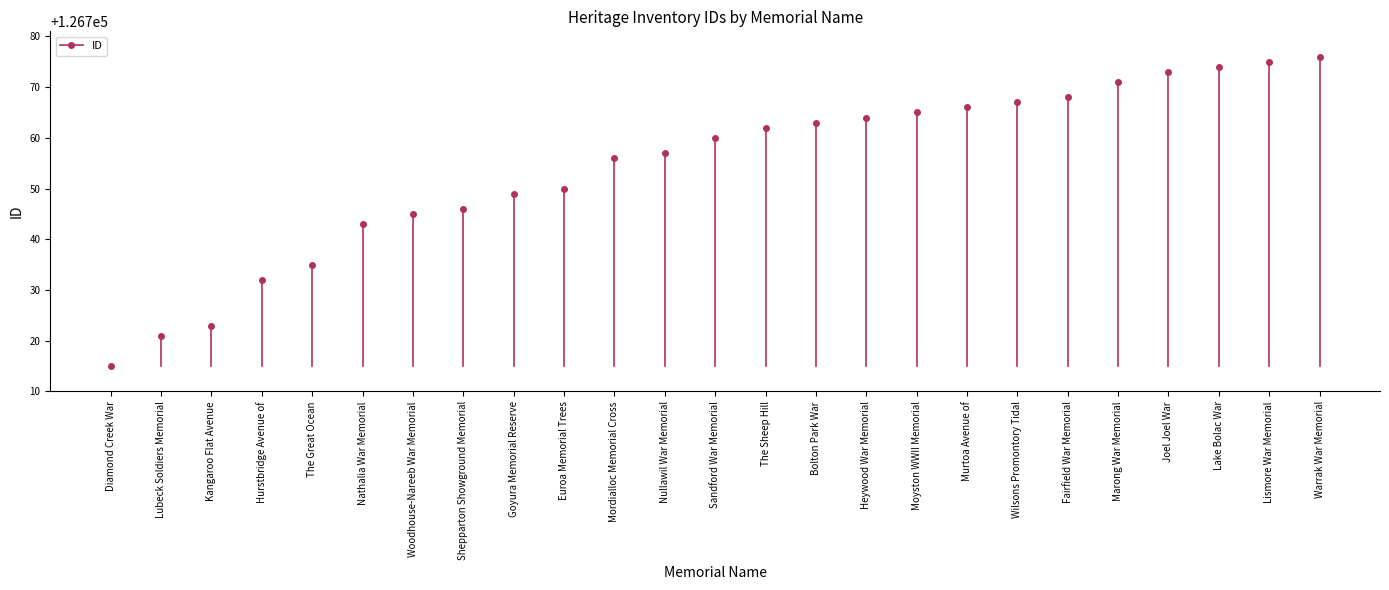

At which category does the chart reach its peak across all series?

Warrak War Memorial Obelisk